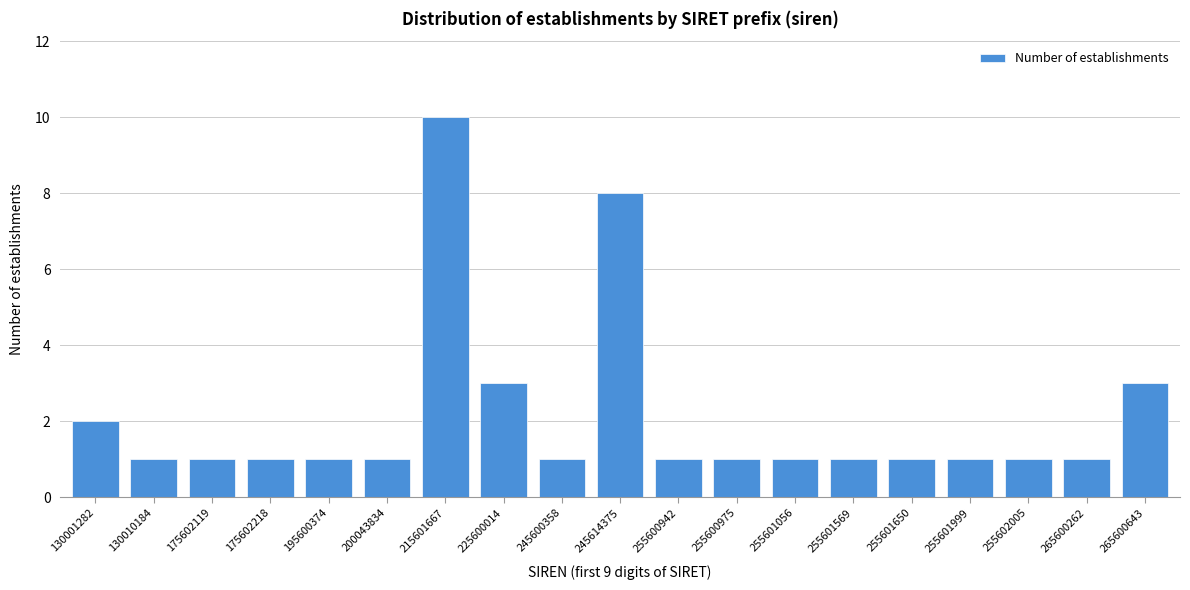

Reading left to right, list all the values displayed in this chart.

130001282=2	130010184=1	175602119=1	175602218=1	195600374=1	200043834=1	215601667=10	225600014=3	245600358=1	245614375=8	255600942=1	255600975=1	255601056=1	255601569=1	255601650=1	255601999=1	255602005=1	265600262=1	265600643=3